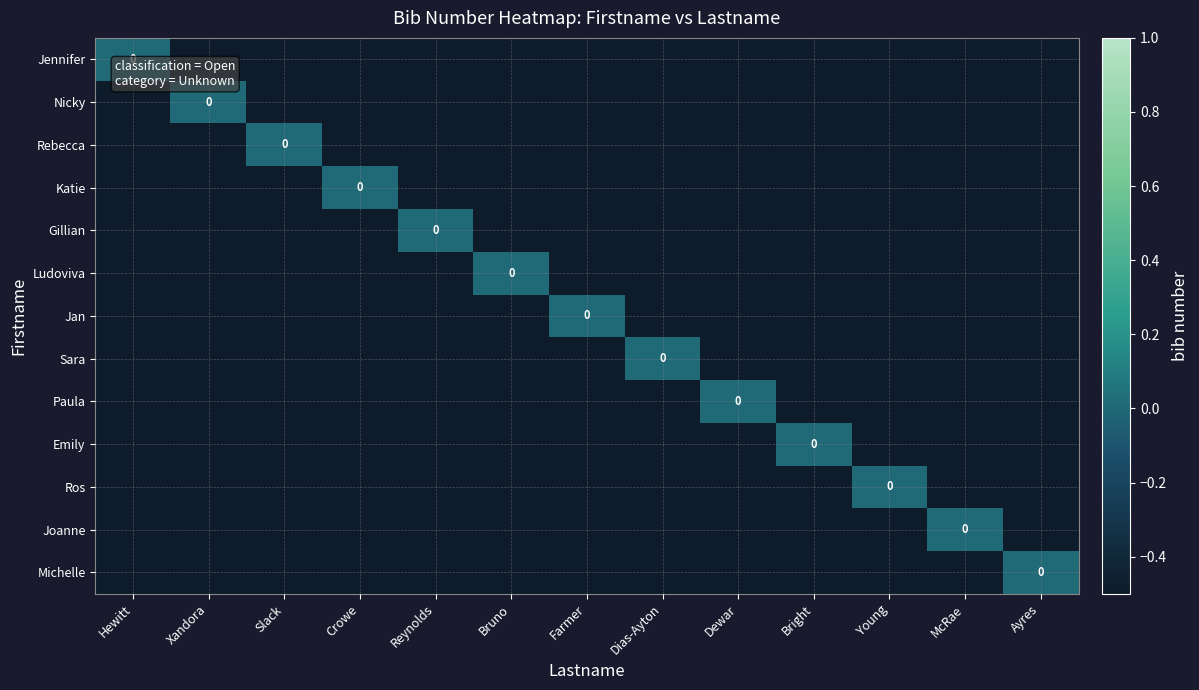

The value of Jennifer at Young is -0.5. True or false?

True